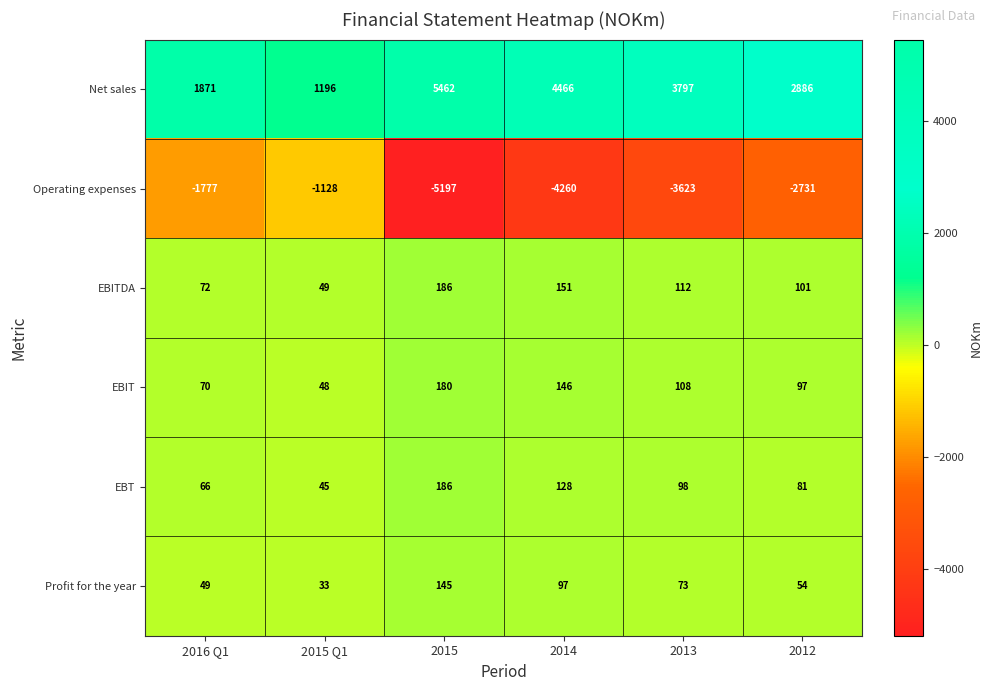

At how many categories does at least one series exceed 3576?

3